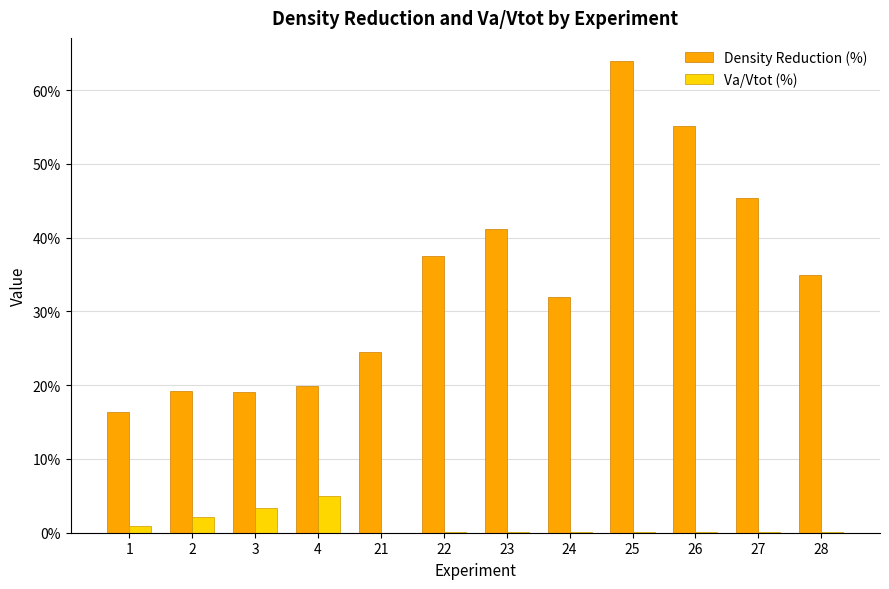

What is the average value of the Density Reduction (%) series?

34.1